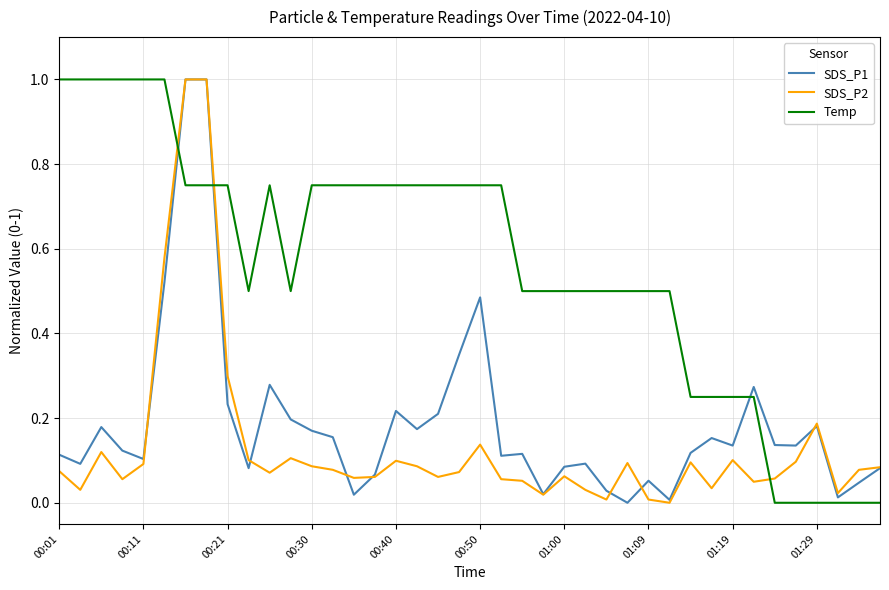

After their last crossing, which series has the higher values: SDS_P1 or Temp?

SDS_P1